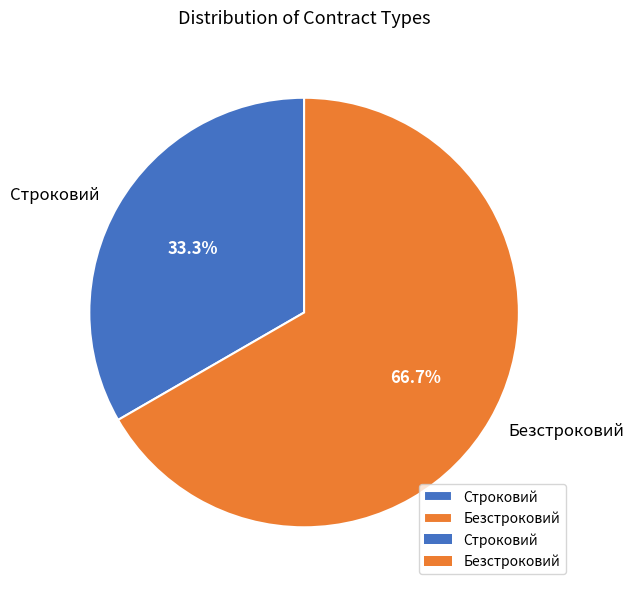

What is the total percentage of Безстроковий and Строковий?

100.0%